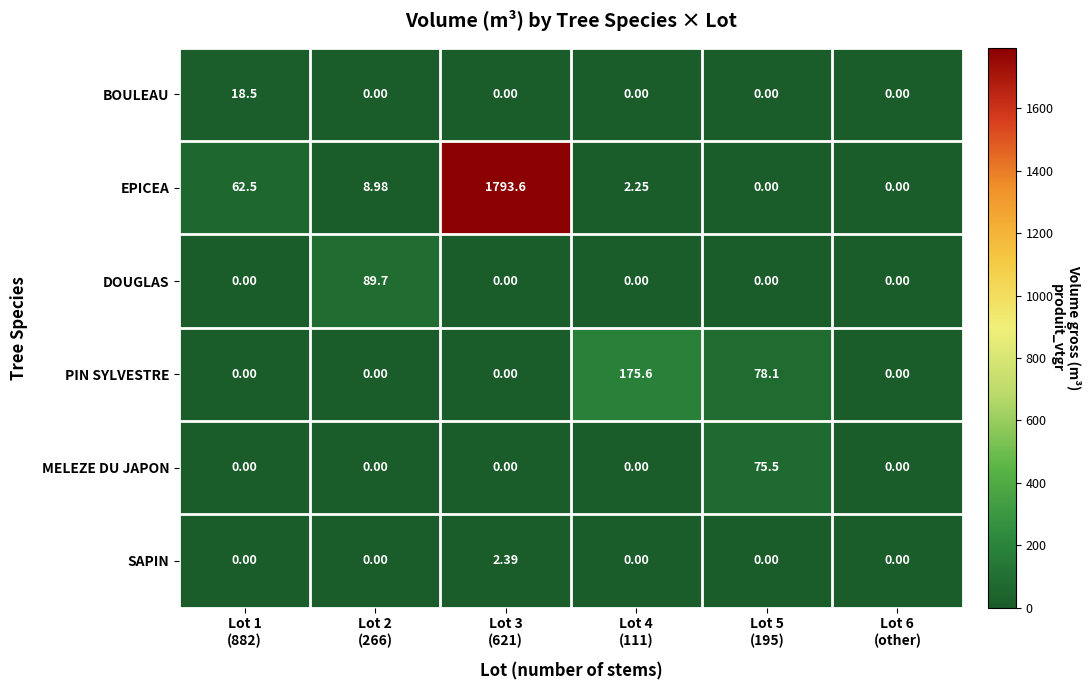

Rank the series by their maximum value, from highest to lowest.

EPICEA, PIN SYLVESTRE, DOUGLAS, MELEZE DU JAPON, BOULEAU, SAPIN